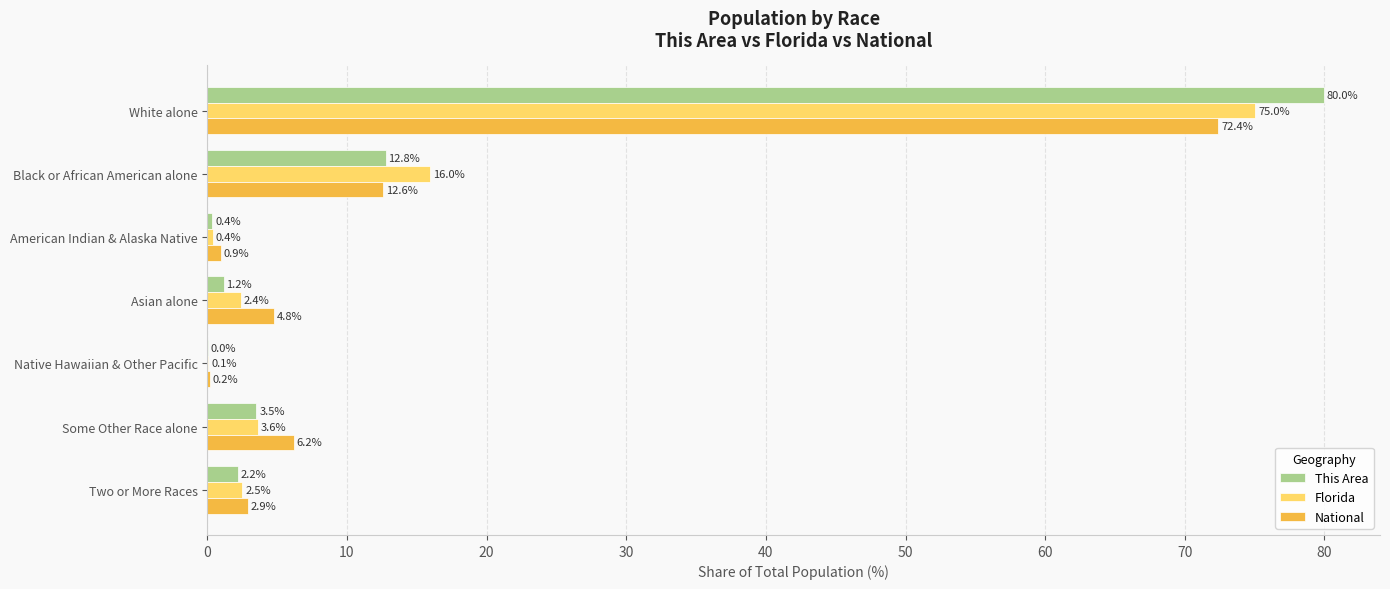

At which category is the sum across all series the highest?

White alone